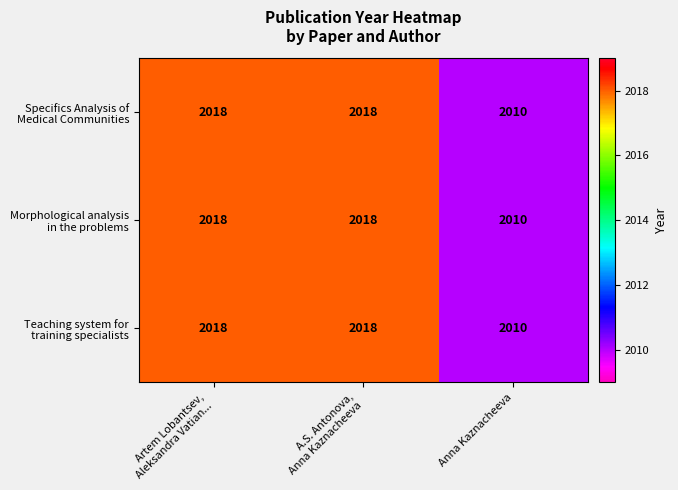

What is the smallest value displayed?

2010